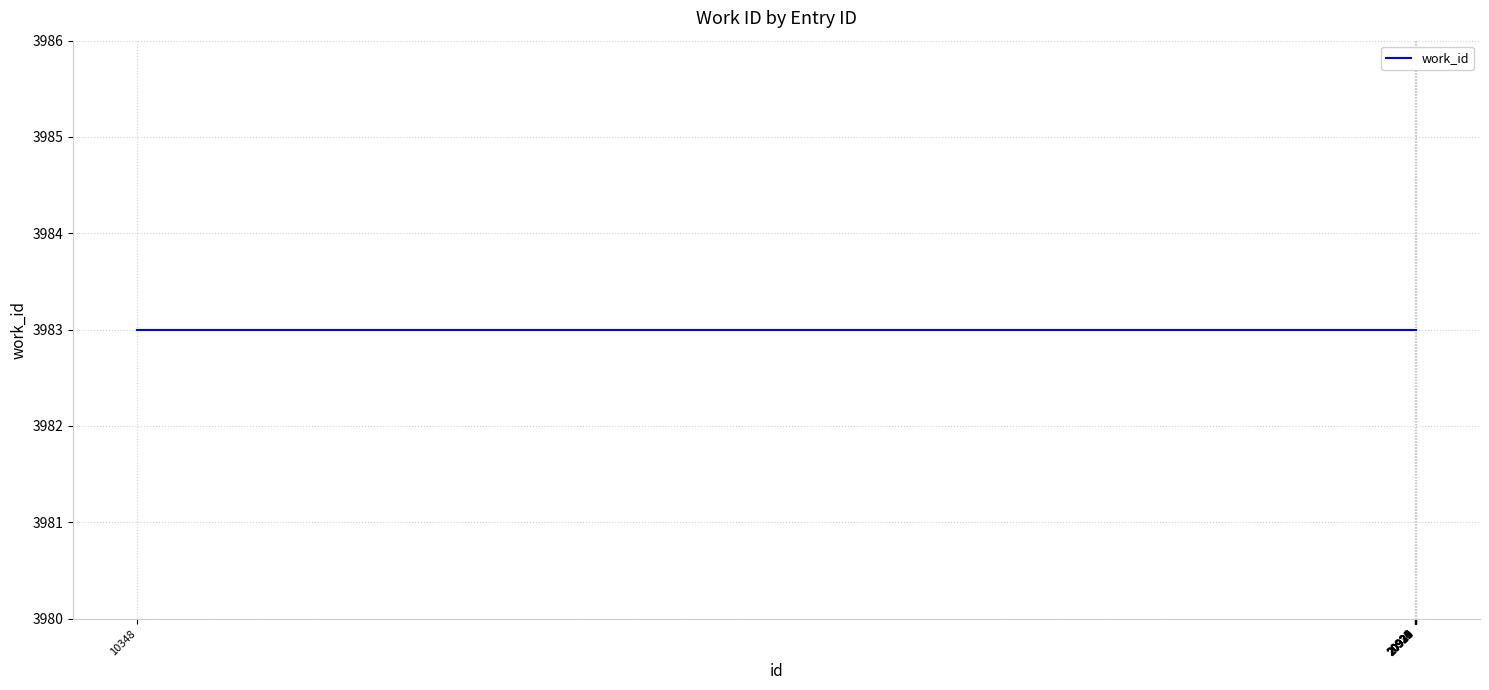

What is the highest value of the id series?

20932